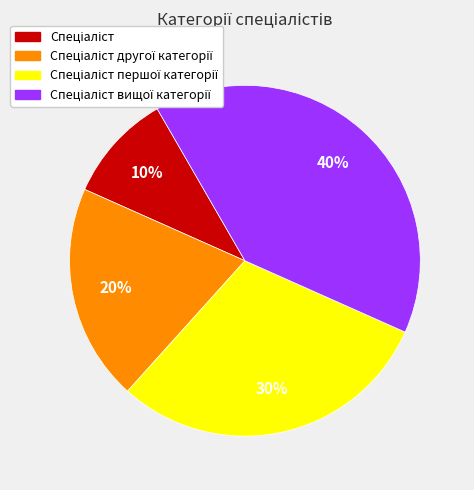

Is there a majority slice in this chart?

No